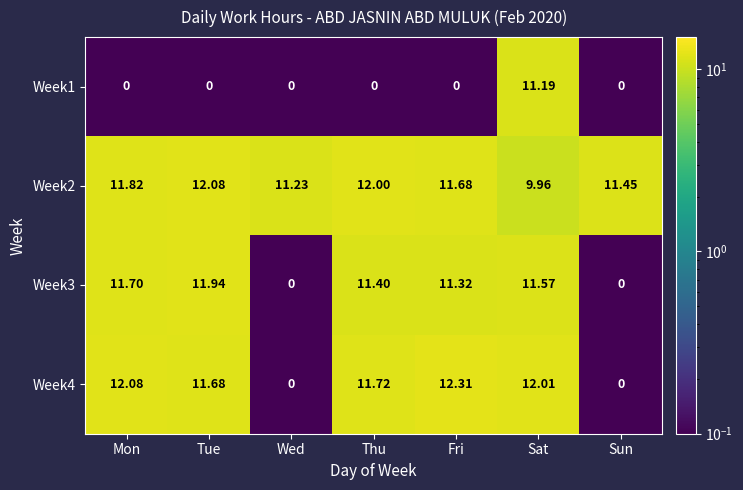

Rank the series by their maximum value, from highest to lowest.

Week4, Week2, Week3, Week1